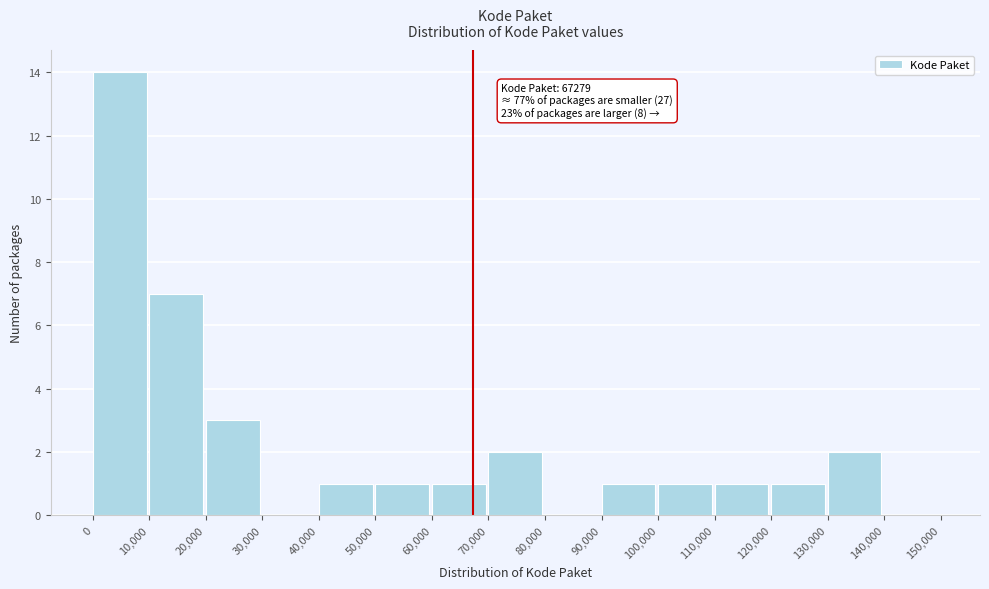

Over which range of the x-axis is the bar tallest?

0 to 10,000